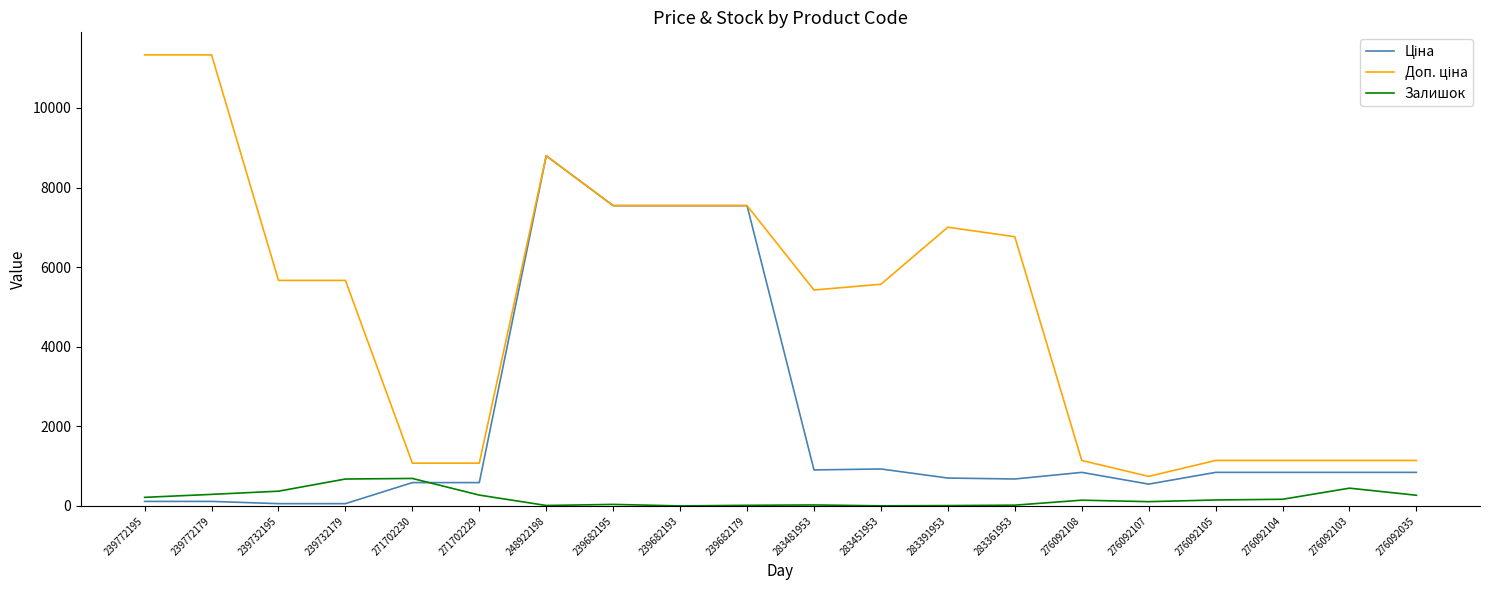

The Залишок series shows 690.0 at 271702230. True or false?

True